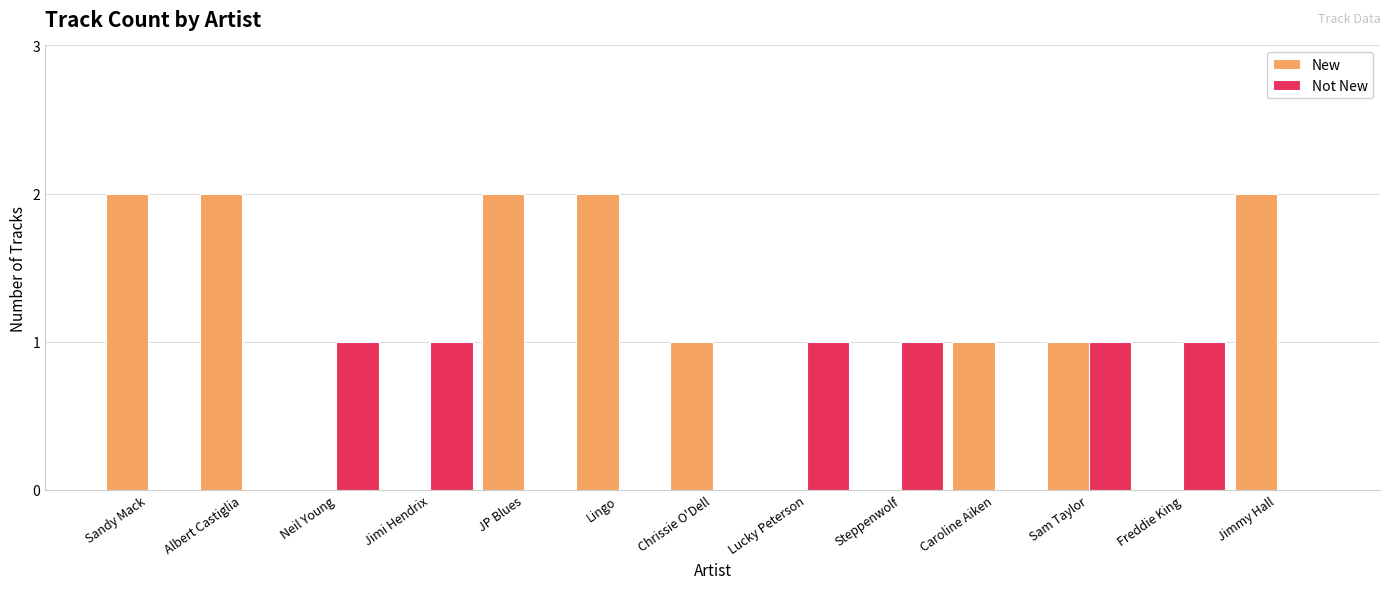

The value of New at Caroline Aiken is 2. True or false?

False